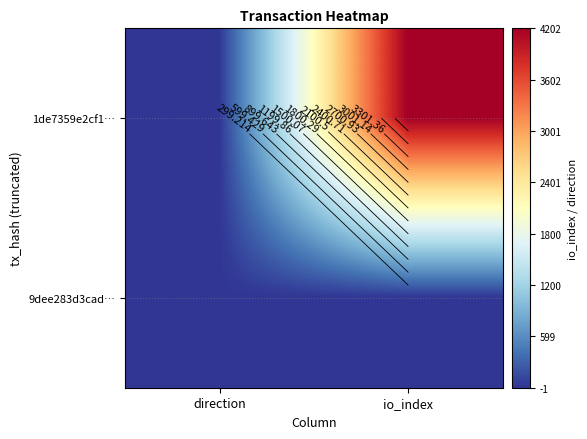

Between direction and io_index, which series saw the biggest shift?

1de7359e2cf1…